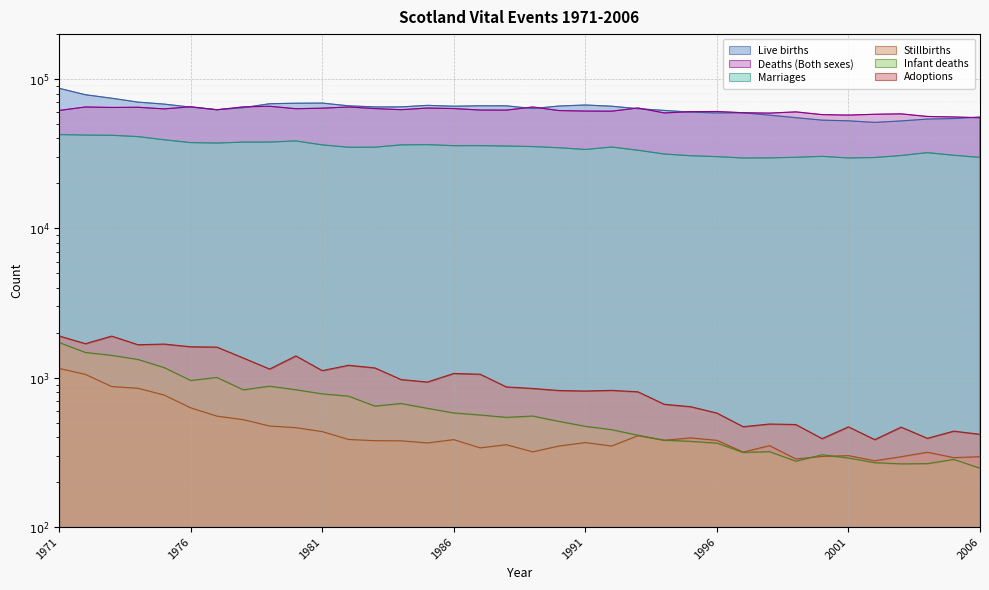

The Stillbirths series shows 138 at 1997. True or false?

False